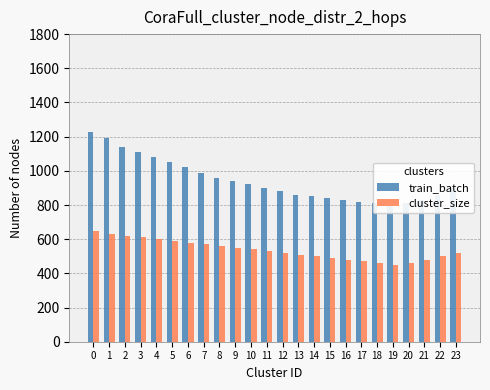

Read the cluster_size value at 22.

500.0